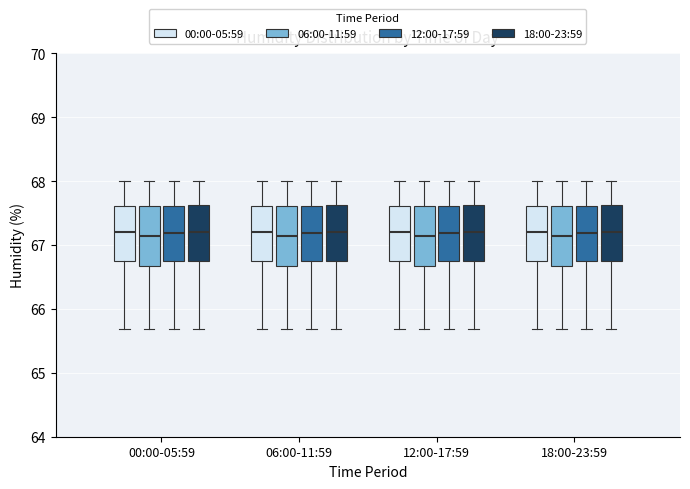

Reading left to right, transcribe this box plot: for each box, give where its median line is, the range the box spans, and where its two whiskers end, as read against the y-axis. The values are not printed on the chart, so give them approximately, as read against the axis.

00:00-05:59 (00:00-05:59): median 67.2, box 66.8 to 67.6, whiskers 65.7 to 68.0
00:00-05:59 (06:00-11:59): median 67.2, box 66.7 to 67.6, whiskers 65.7 to 68.0
00:00-05:59 (12:00-17:59): median 67.2, box 66.8 to 67.6, whiskers 65.7 to 68.0
00:00-05:59 (18:00-23:59): median 67.2, box 66.8 to 67.6, whiskers 65.7 to 68.0
06:00-11:59 (00:00-05:59): median 67.2, box 66.8 to 67.6, whiskers 65.7 to 68.0
06:00-11:59 (06:00-11:59): median 67.2, box 66.7 to 67.6, whiskers 65.7 to 68.0
06:00-11:59 (12:00-17:59): median 67.2, box 66.8 to 67.6, whiskers 65.7 to 68.0
06:00-11:59 (18:00-23:59): median 67.2, box 66.8 to 67.6, whiskers 65.7 to 68.0
12:00-17:59 (00:00-05:59): median 67.2, box 66.8 to 67.6, whiskers 65.7 to 68.0
12:00-17:59 (06:00-11:59): median 67.2, box 66.7 to 67.6, whiskers 65.7 to 68.0
12:00-17:59 (12:00-17:59): median 67.2, box 66.8 to 67.6, whiskers 65.7 to 68.0
12:00-17:59 (18:00-23:59): median 67.2, box 66.8 to 67.6, whiskers 65.7 to 68.0
18:00-23:59 (00:00-05:59): median 67.2, box 66.8 to 67.6, whiskers 65.7 to 68.0
18:00-23:59 (06:00-11:59): median 67.2, box 66.7 to 67.6, whiskers 65.7 to 68.0
18:00-23:59 (12:00-17:59): median 67.2, box 66.8 to 67.6, whiskers 65.7 to 68.0
18:00-23:59 (18:00-23:59): median 67.2, box 66.8 to 67.6, whiskers 65.7 to 68.0